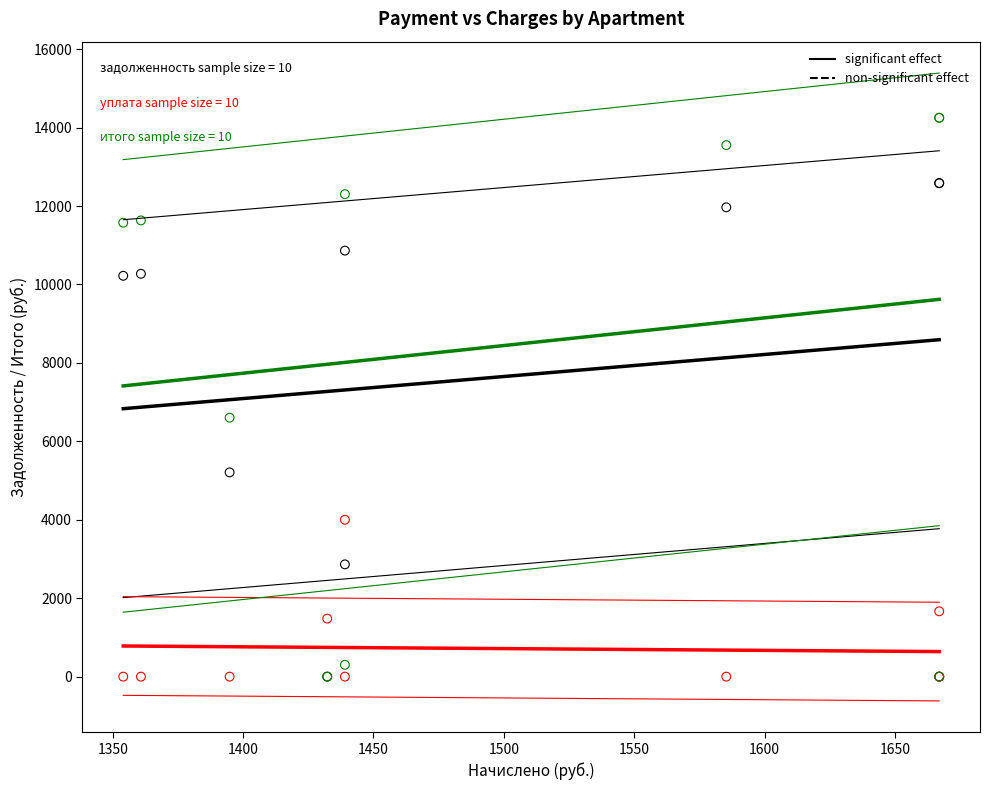

Across all series, what Y value is closest to 7125?

6603.1